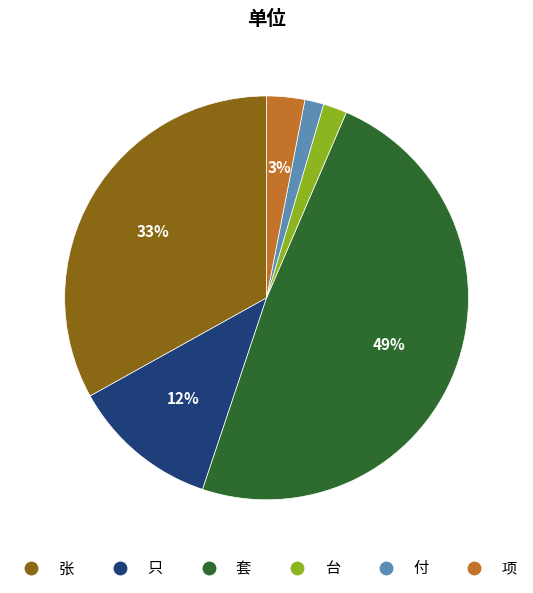

What percentage is the 项 slice, to the nearest percent?

3%